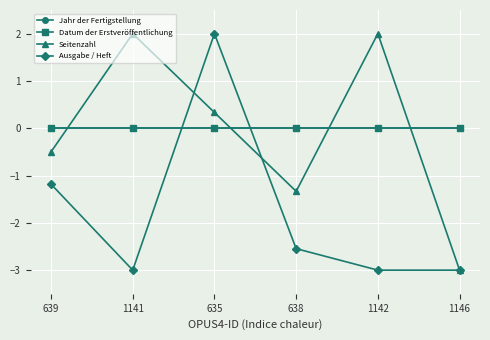

What is the sum of the Ausgabe / Heft values at 635 and 1146?

-1.0